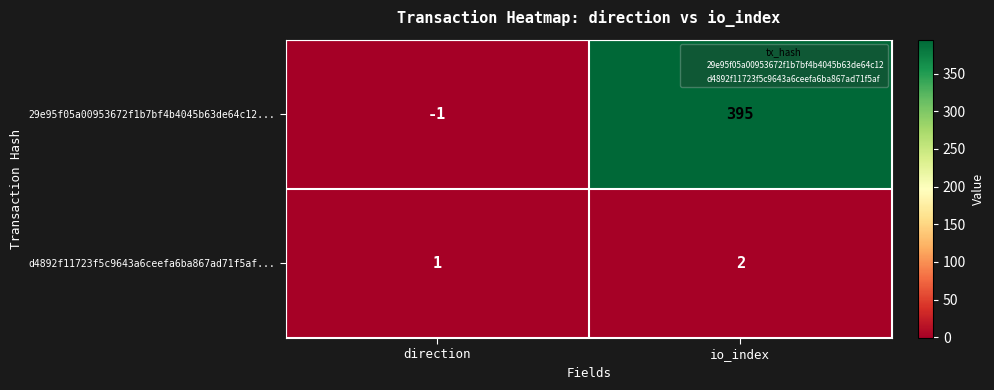

What is the average value of the 29e95f05a00953672f1b7bf4b4045b63de64c12... series?

197